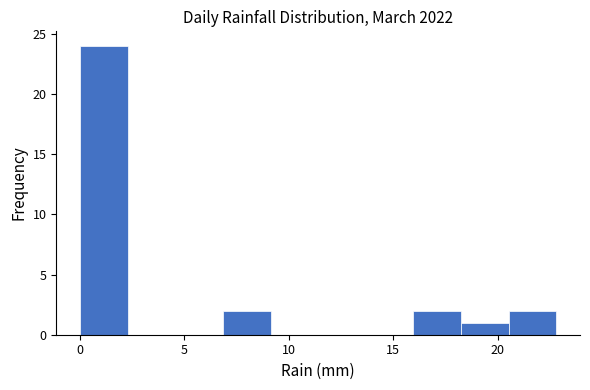

How tall is the bar that spans 18.0 to 20.5 on the x-axis? Neither the bar edges nor the heights are printed on the chart, so give them approximately, as read against the axes.

1